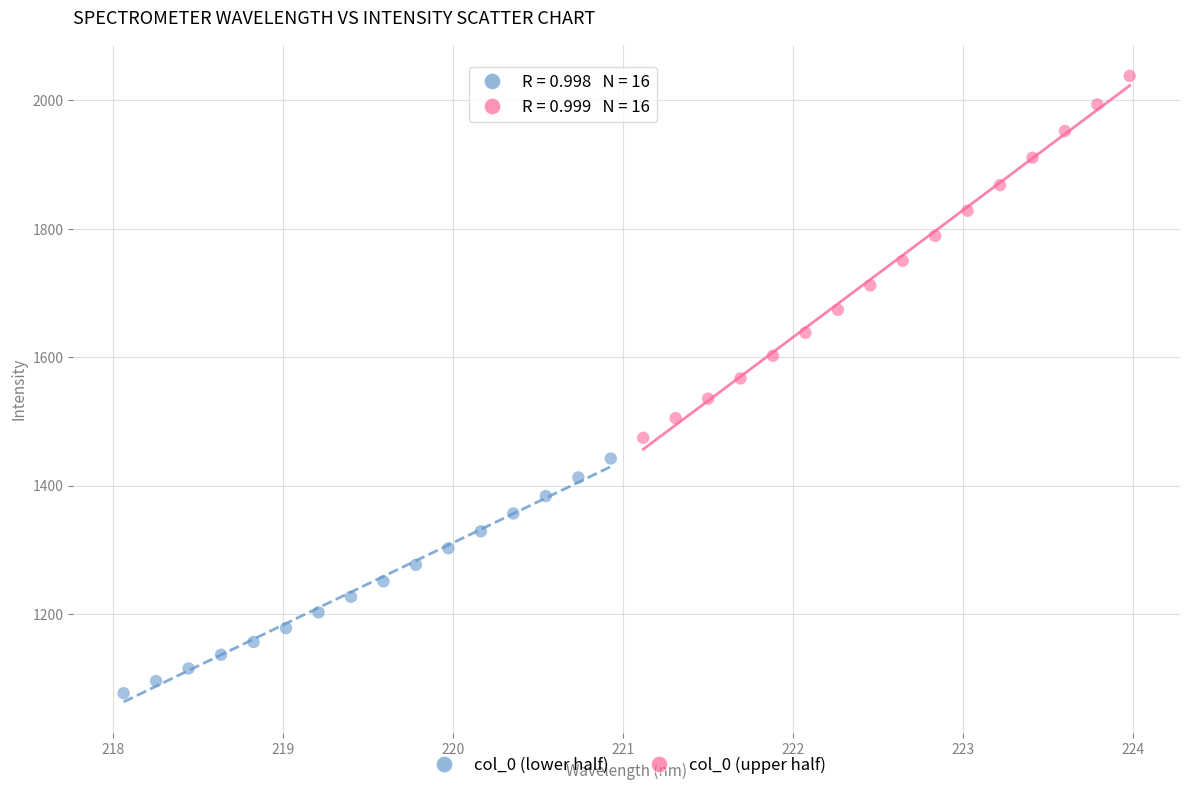

Which series has the widest spread of Y values?

col_0 (upper half)